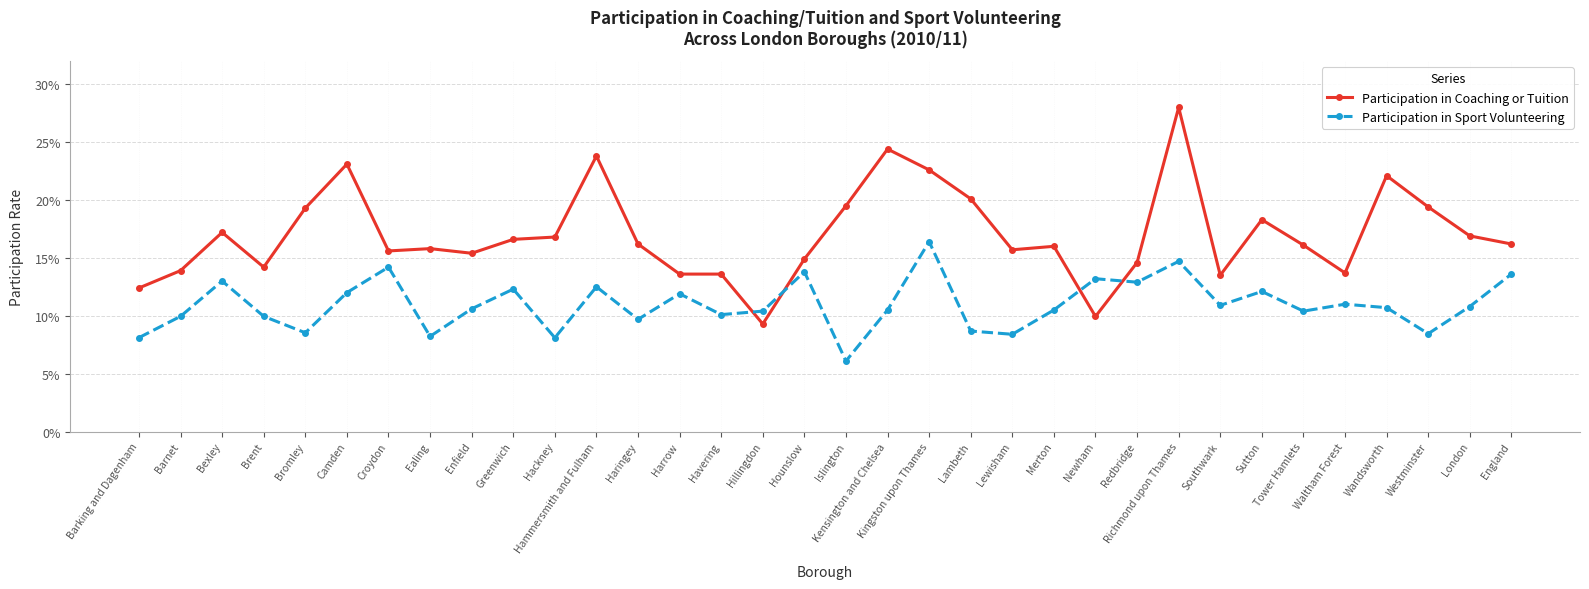

What are all the series names shown in the legend?

Participation in Coaching or Tuition, Participation in Sport Volunteering